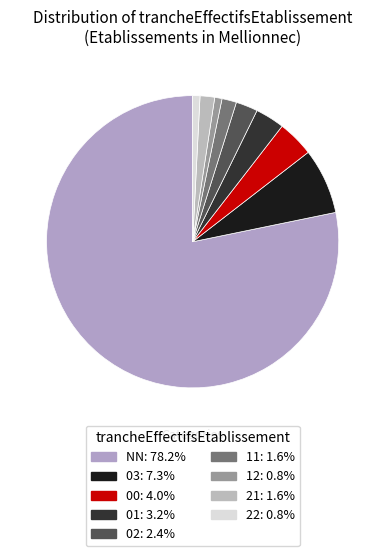

What is the majority slice?

NN